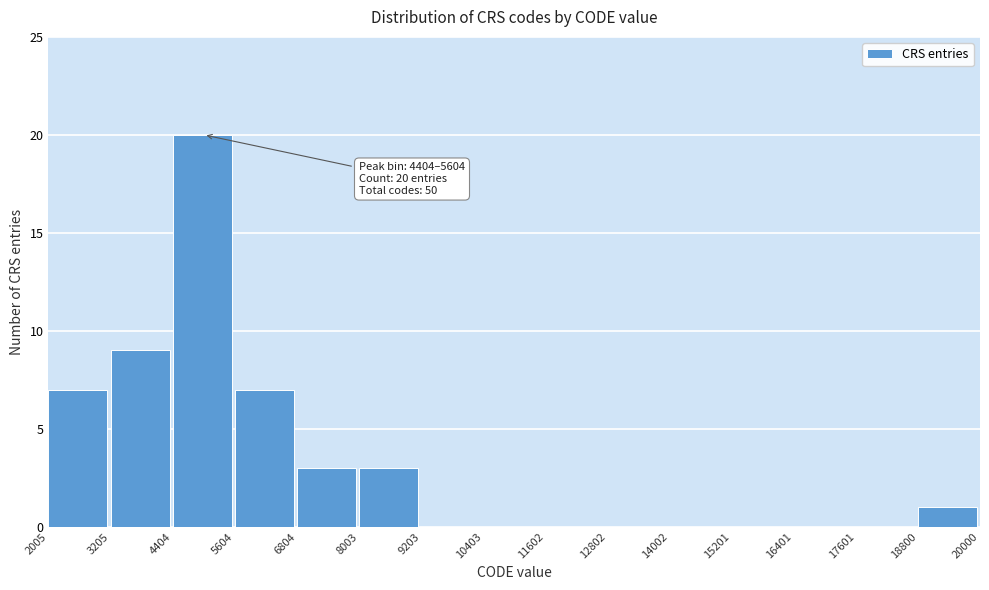

Over which range of the x-axis is the bar tallest?

4404 to 5604